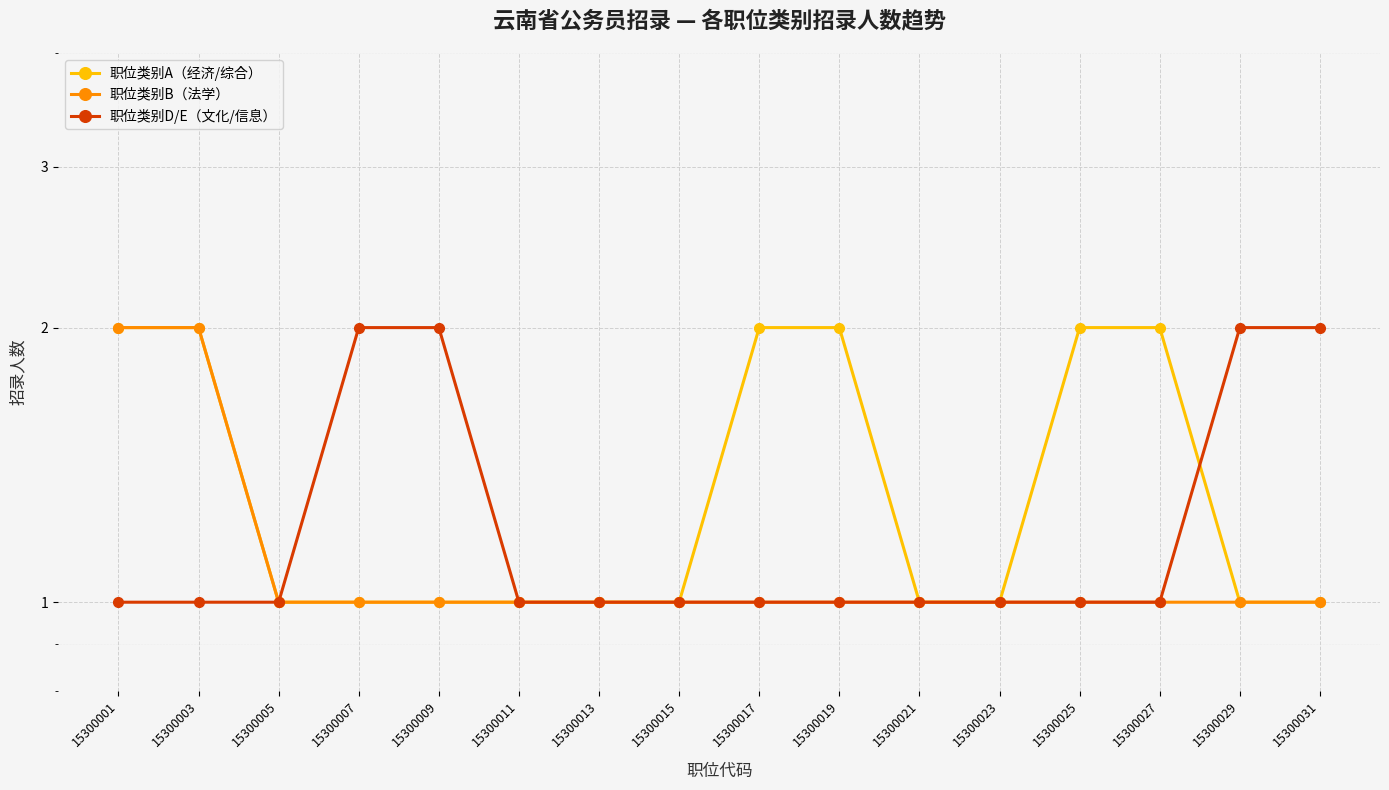

Reading right to left, list all the values displayed in this chart.

职位类别A（经济/综合）: 1	1	2	2	1	1	2	2	1	1	1	1	1	1	2	2
职位类别B（法学）: 1	1	1	1	1	1	1	1	1	1	1	1	1	1	2	2
职位类别D/E（文化/信息）: 2	2	1	1	1	1	1	1	1	1	1	2	2	1	1	1